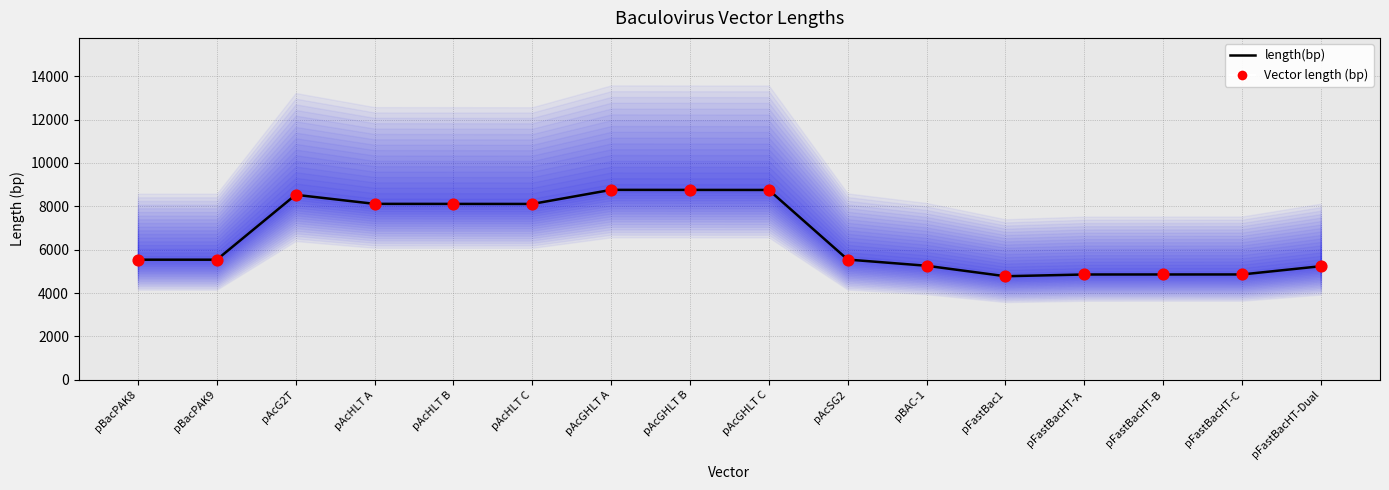

Is the value of Vector length (bp) at pAcHLT A greater than the value of length(bp) at pBacPAK8?

Yes